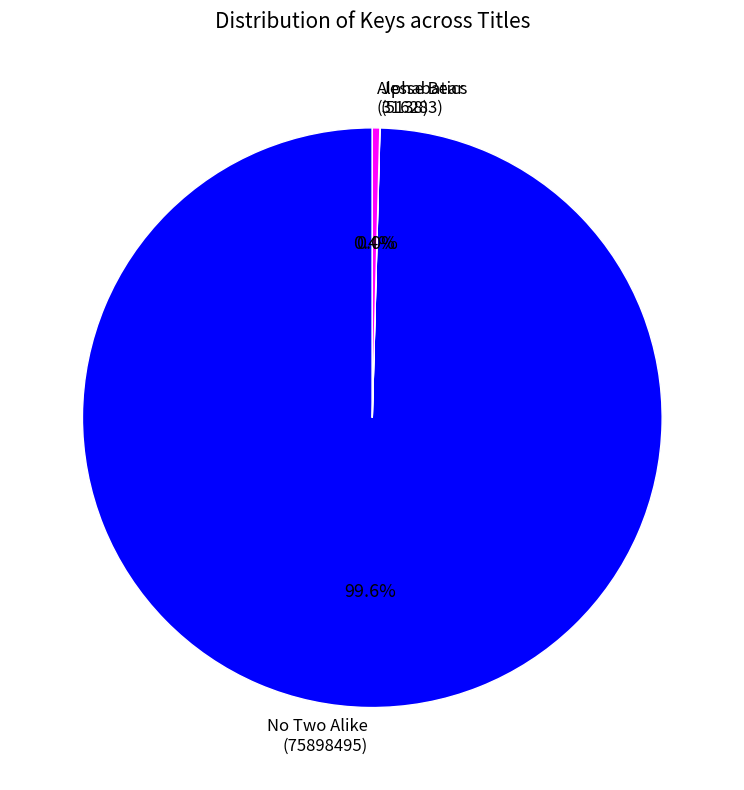

Rank the categories by value from lowest to highest.

Jesse Bear, What Will You Wear?
(5138), Alphabatics
(316283), No Two Alike
(75898495)